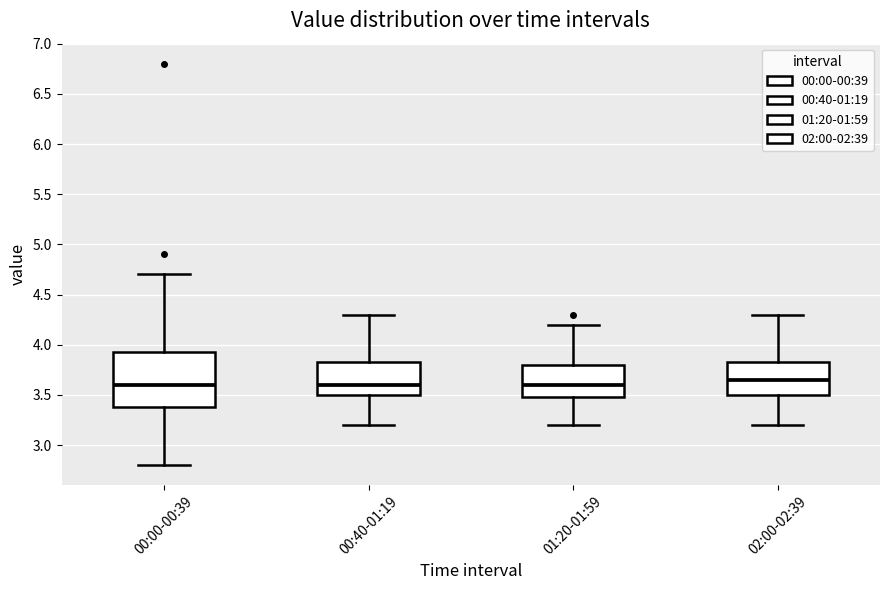

Which box is the tallest, from its lower edge to its upper edge?

00:00-00:39